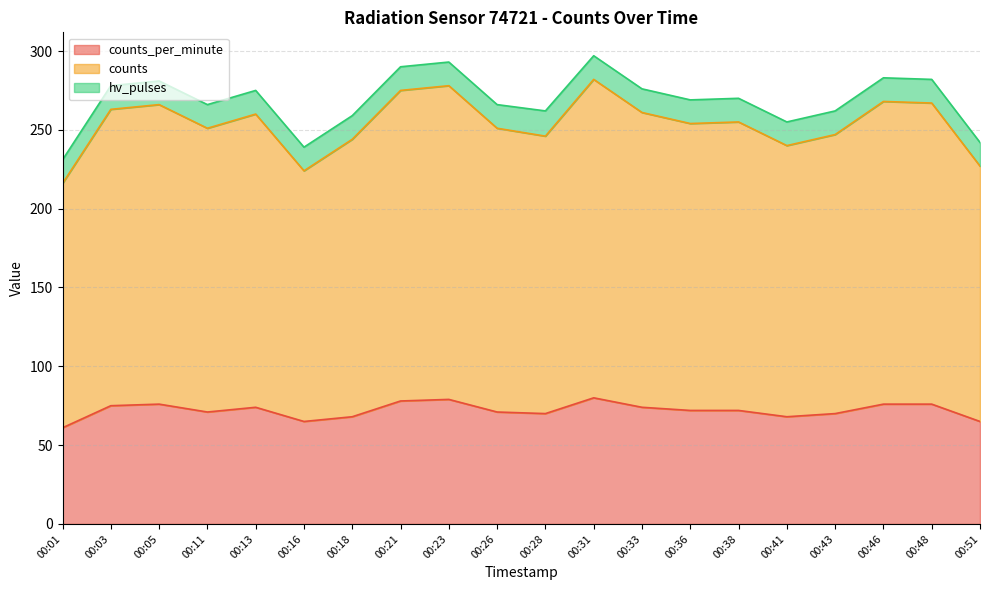

What is the total value across all series at 00:03?

278